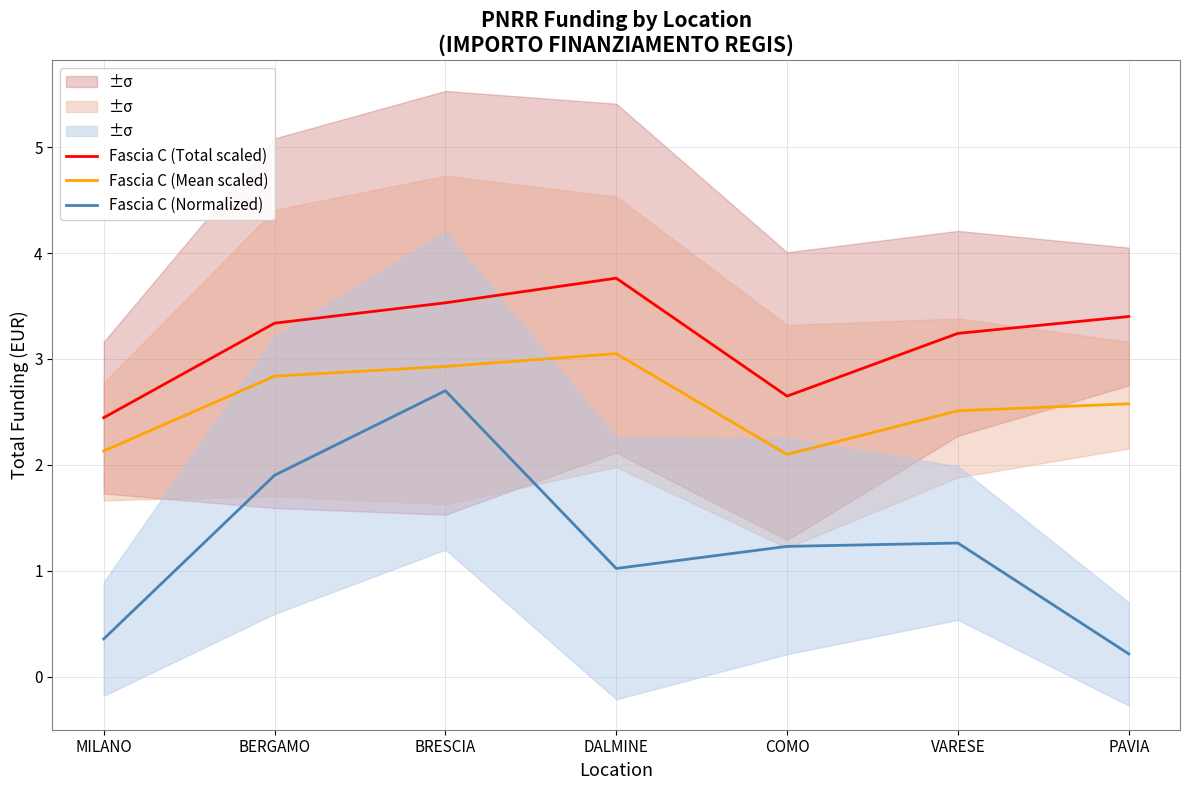

Reading left to right, transcribe all the data shown in this chart.

Fascia C (Total scaled): MILANO=2.4	BERGAMO=3.3	BRESCIA=3.5	DALMINE=3.8	COMO=2.6	VARESE=3.2	PAVIA=3.4
Fascia C (Mean scaled): MILANO=2.1	BERGAMO=2.8	BRESCIA=2.9	DALMINE=3.0	COMO=2.1	VARESE=2.5	PAVIA=2.6
Fascia C (Normalized): MILANO=0.4	BERGAMO=1.9	BRESCIA=2.7	DALMINE=1.0	COMO=1.2	VARESE=1.3	PAVIA=0.2